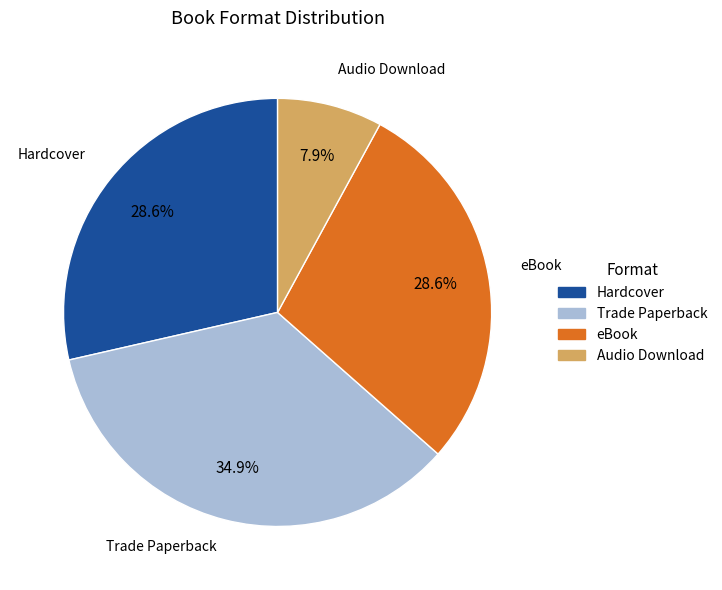

Does Audio Download represent more than half of the total?

No